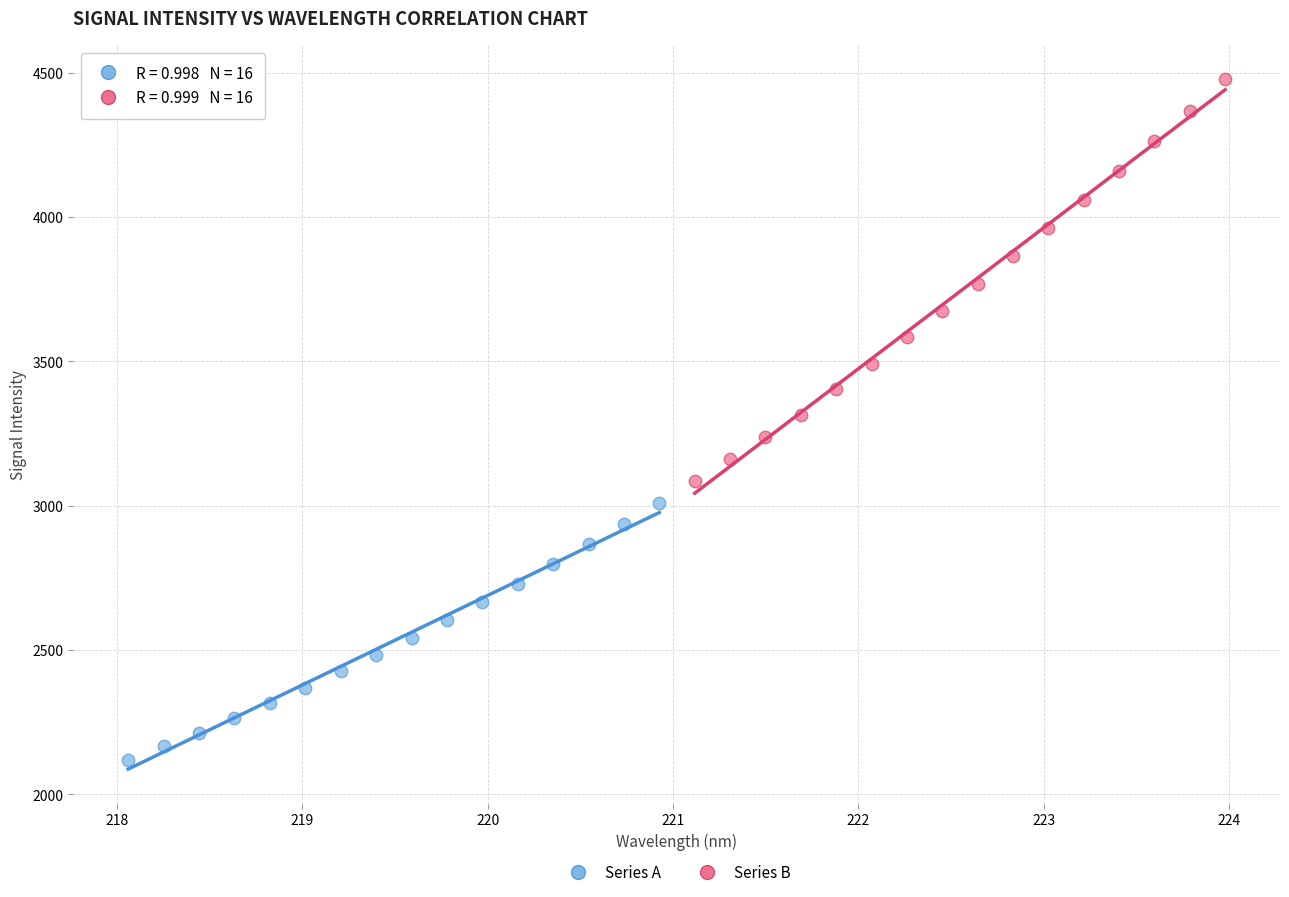

Which series reaches the maximum Y coordinate?

Series B